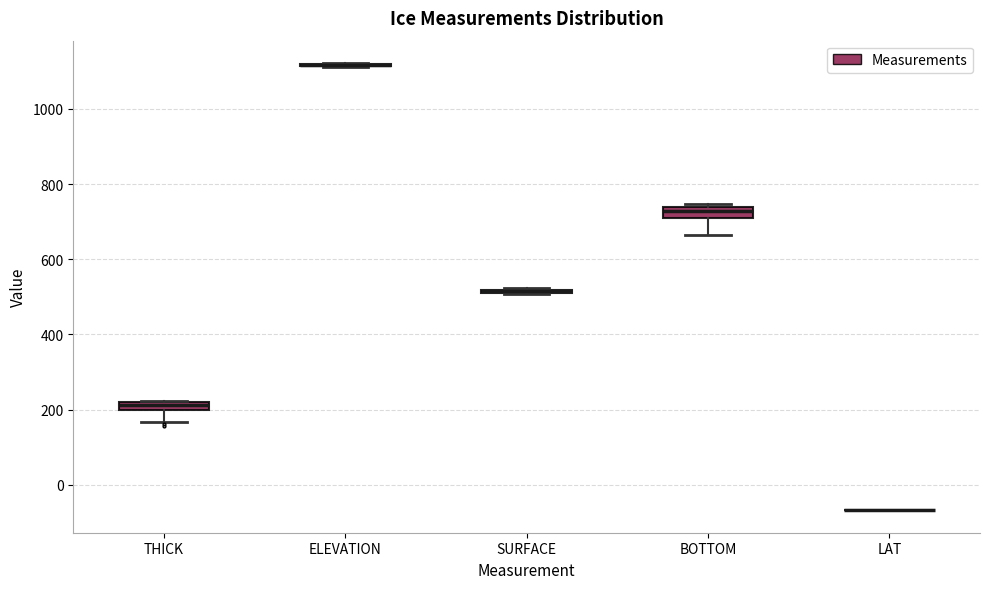

Where is the upper edge of the box for SURFACE on the y-axis? The values are not printed on the chart, so give them approximately, as read against the axis.

520